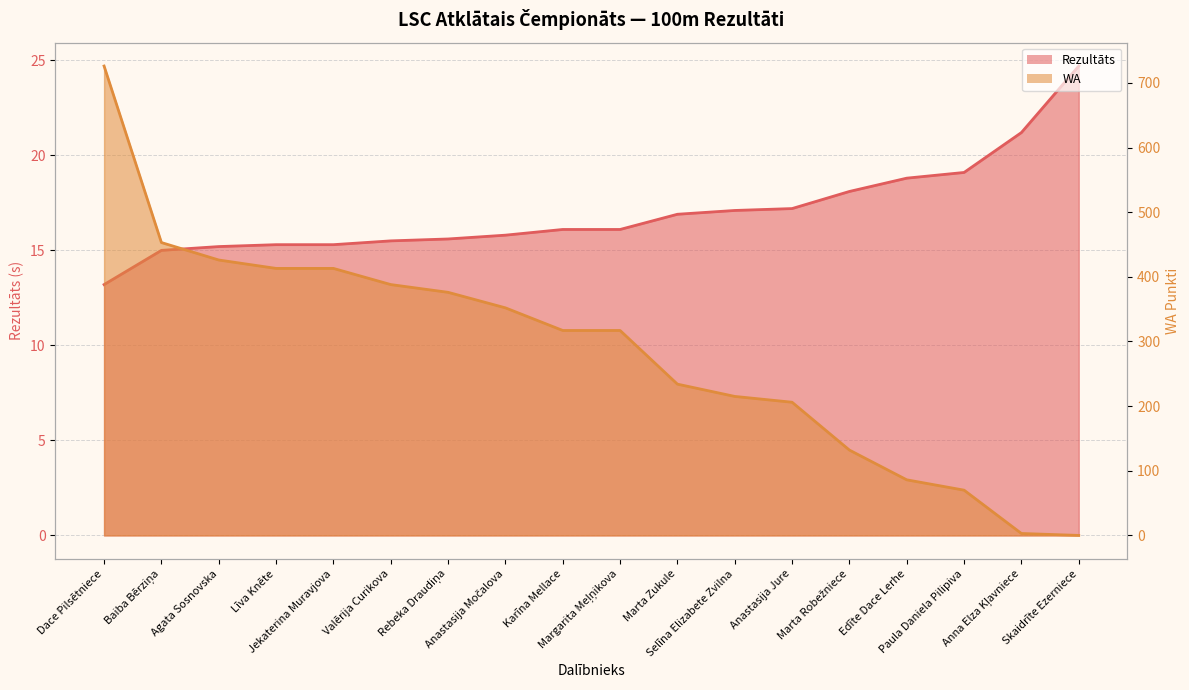

Which series changed the most between Baiba Bērziņa and Līva Knēte?

WA